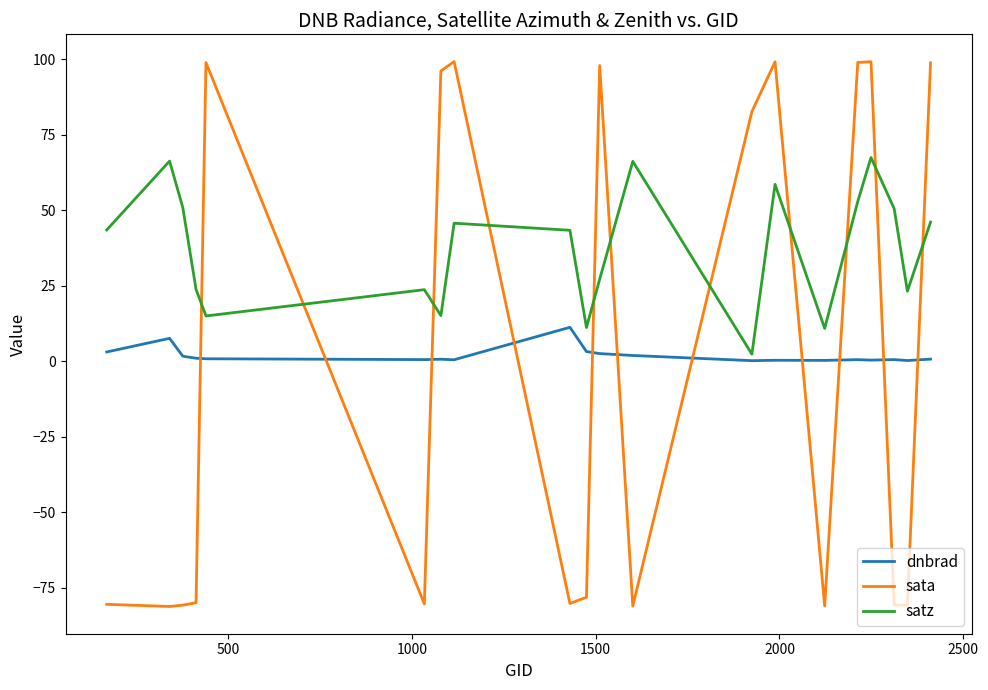

How many lines are shown in the chart?

3